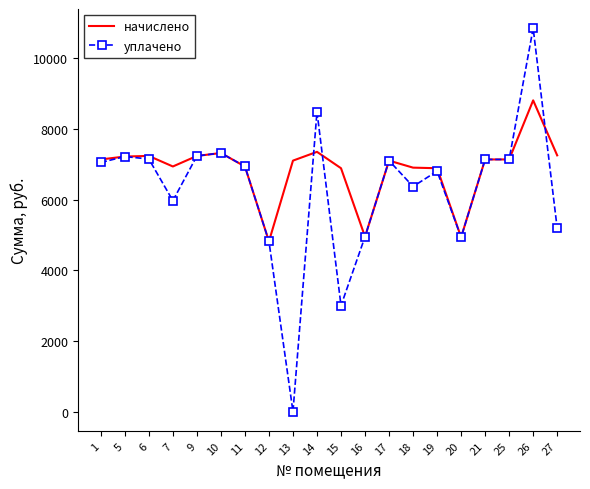

At which label does уплачено first exceed 7051?

1